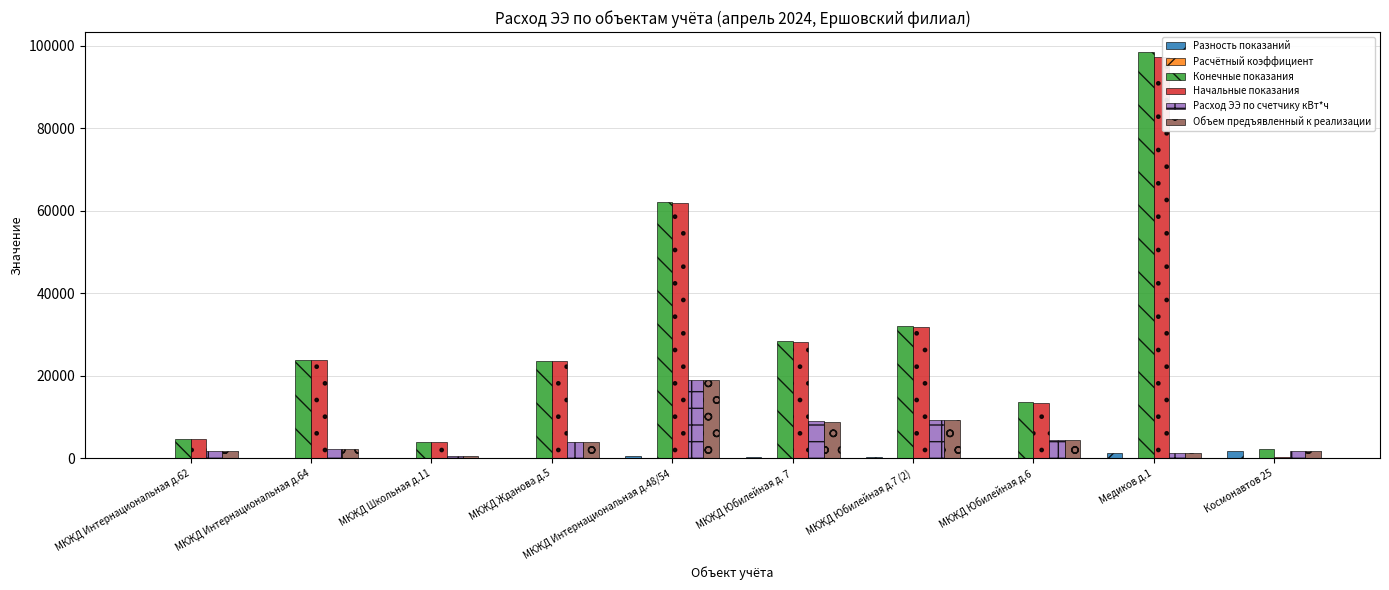

What is the sum of all Разность показаний values?

4451